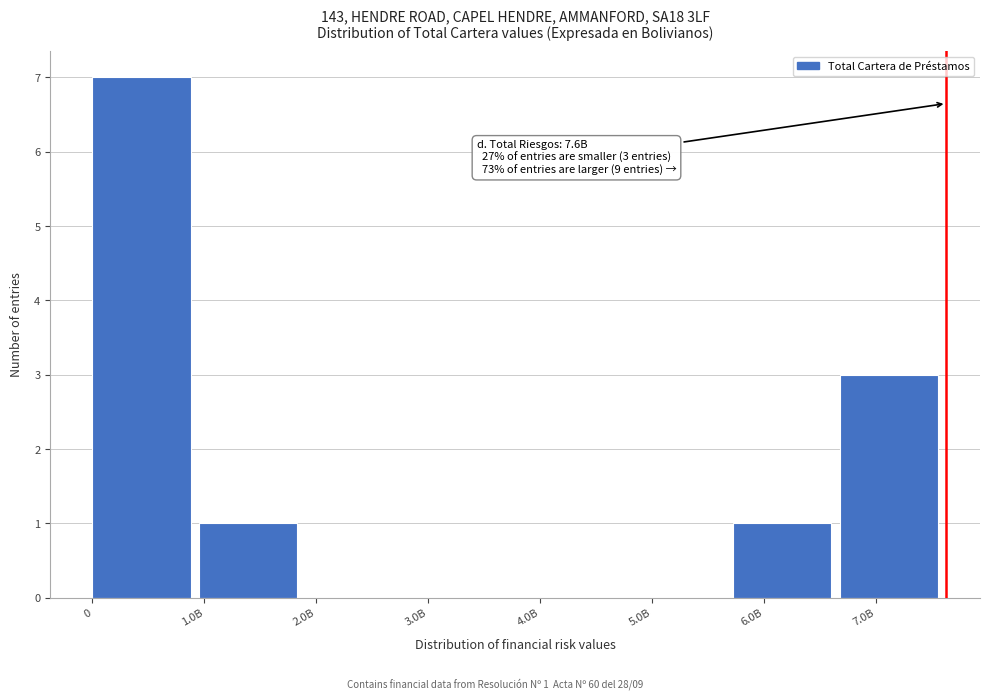

Reading left to right, transcribe all the data shown in this chart.

0=7	1.0B=1	2.0B=0	3.0B=0	4.0B=0	5.0B=0	6.0B=1	7.0B=3